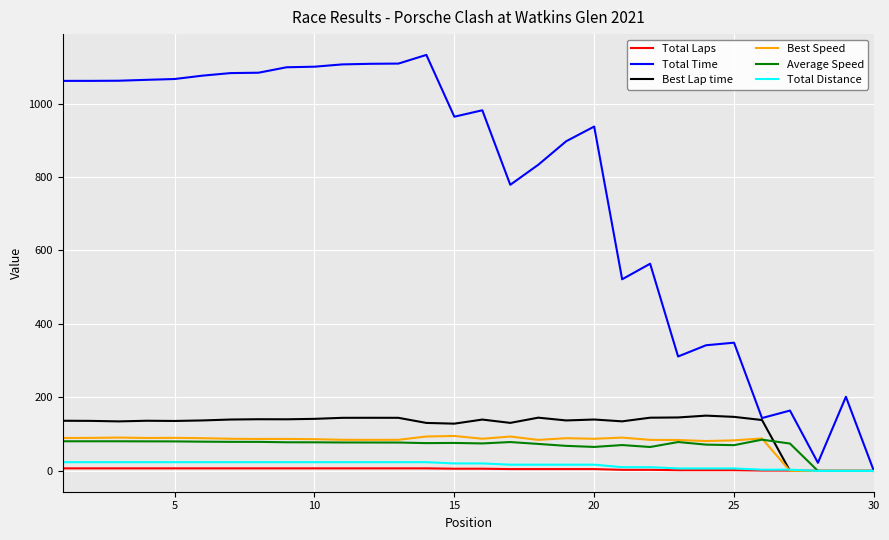

List the series in order of their peak value, lowest first.

Total Laps, Total Distance, Average Speed, Best Speed, Best Lap time, Total Time